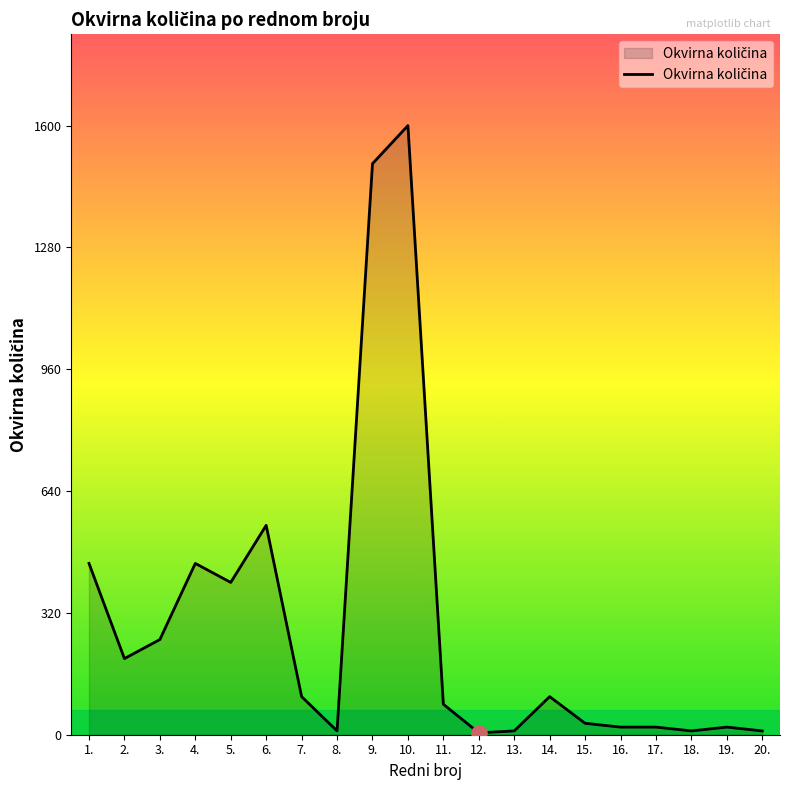

What is the ratio of the value at 7. to the value at 14.?

1.0